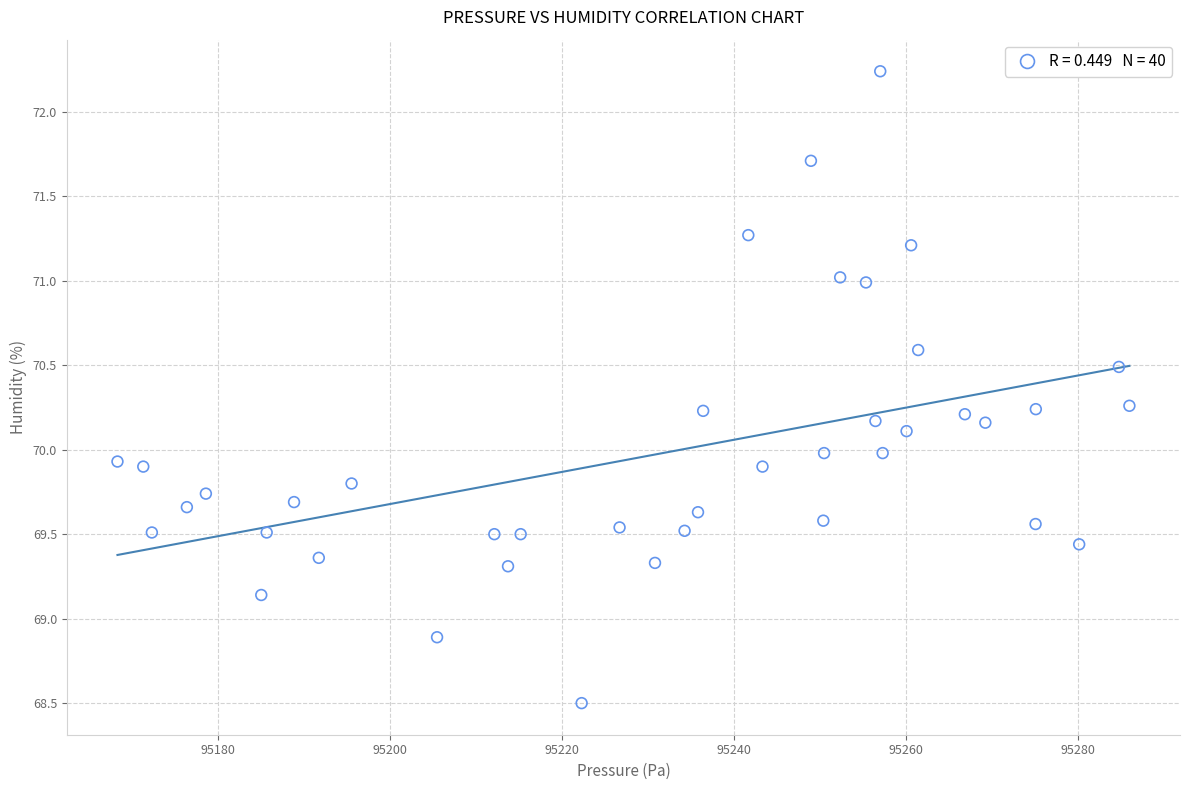

What is the range of Y values (max minus min)?

3.7